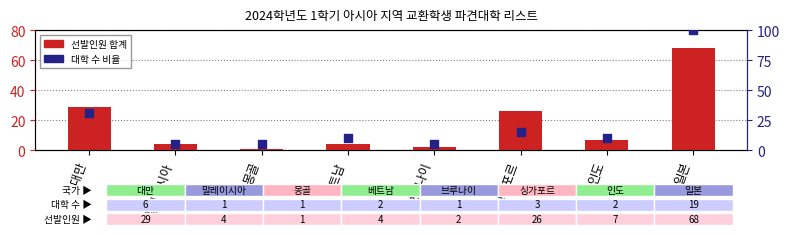

Which series has the largest Y range (max minus min)?

대학 수 (비율)